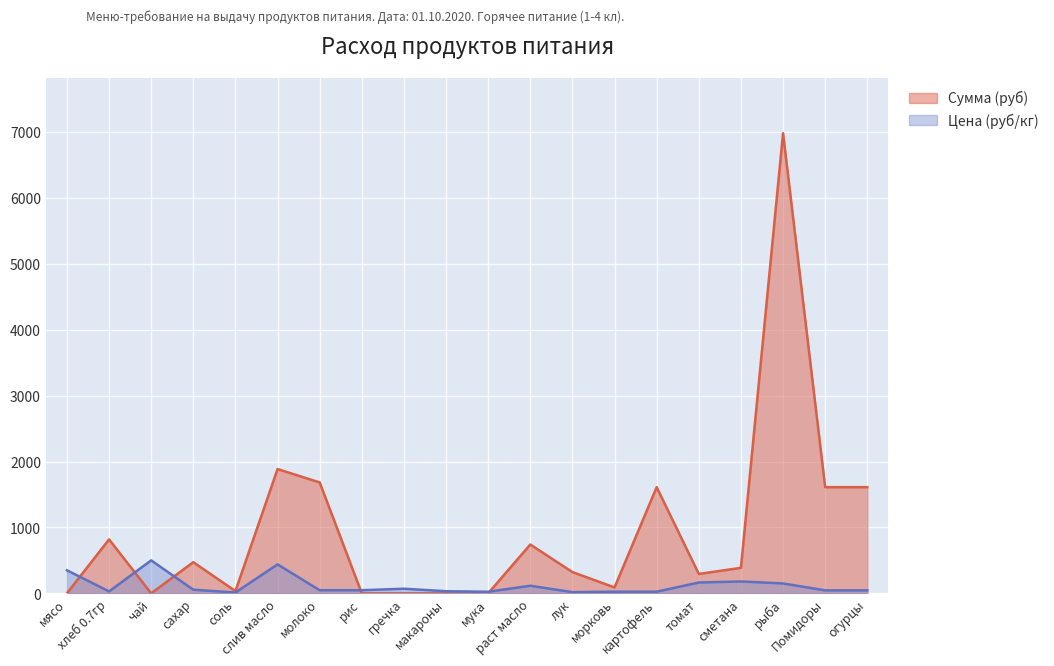

List the series in order of their overall mean, highest first.

Сумма (руб), Цена (руб/кг)